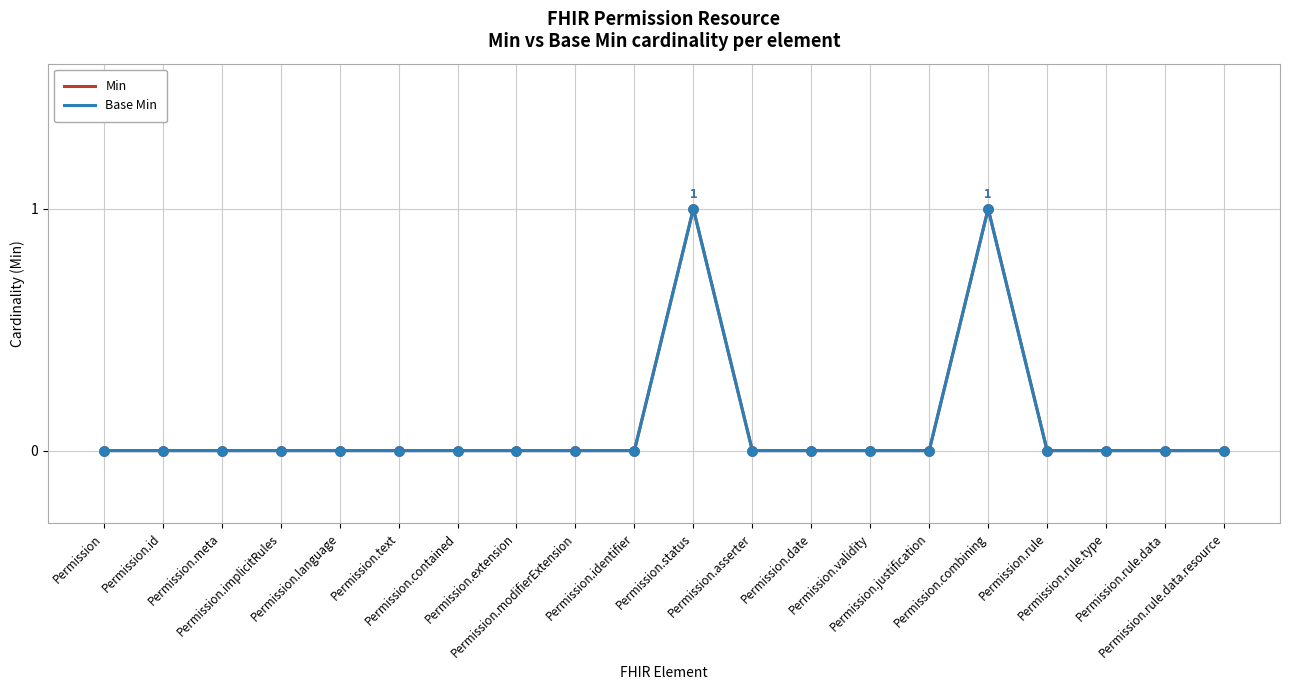

Which series has the largest total across all categories?

Min